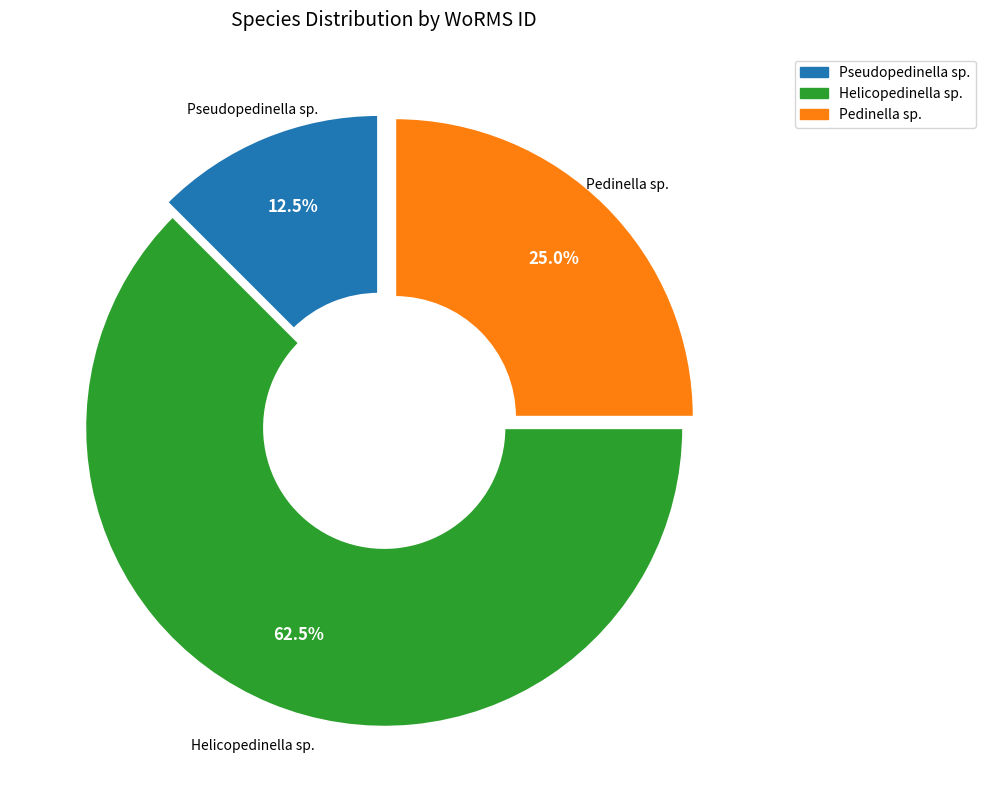

Is there a majority slice in this chart?

Yes